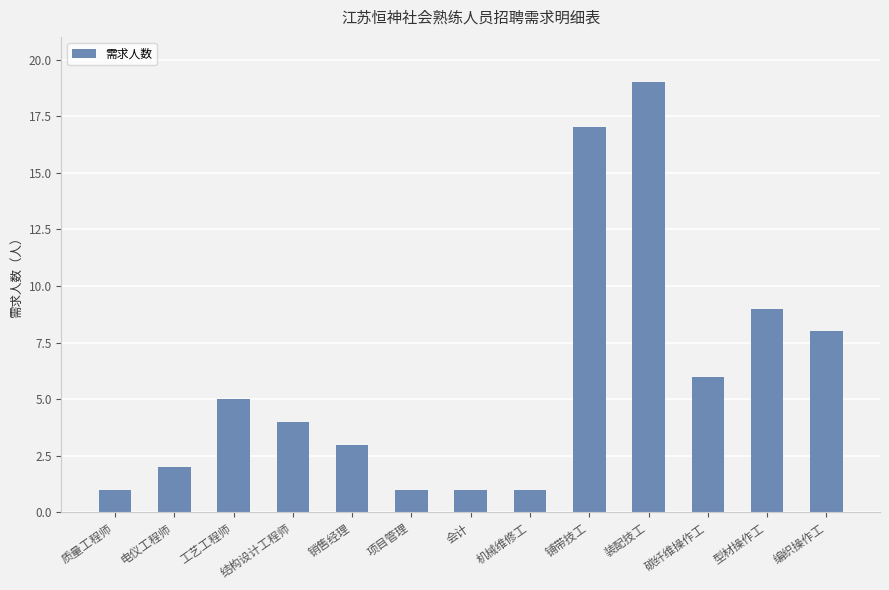

The value at 碳纤维操作工 is 6. True or false?

True